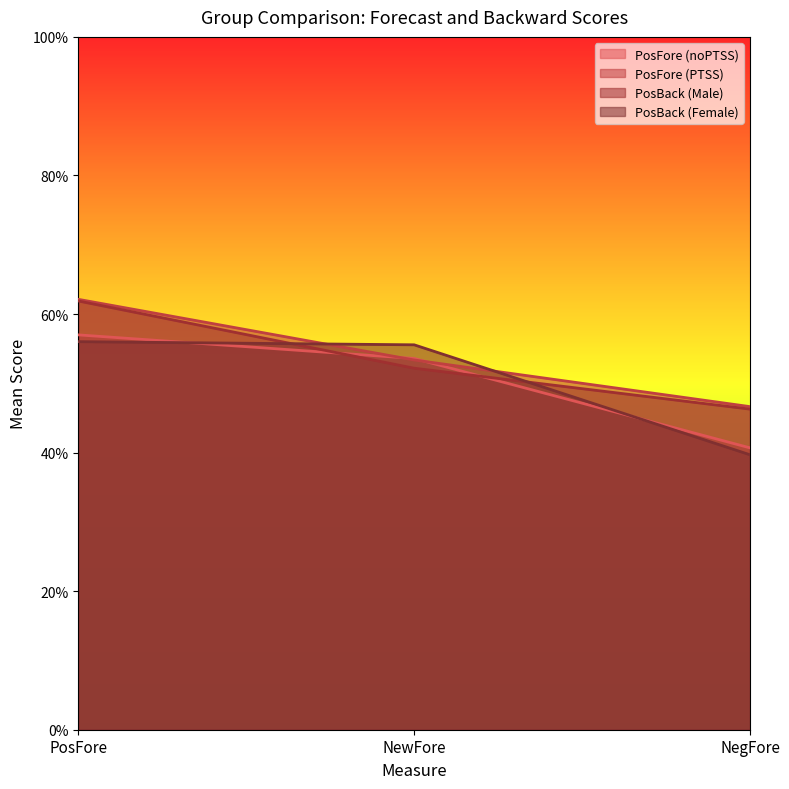

List the series in order of their peak value, highest first.

PosFore (PTSS), PosBack (Male), PosFore (noPTSS), PosBack (Female)